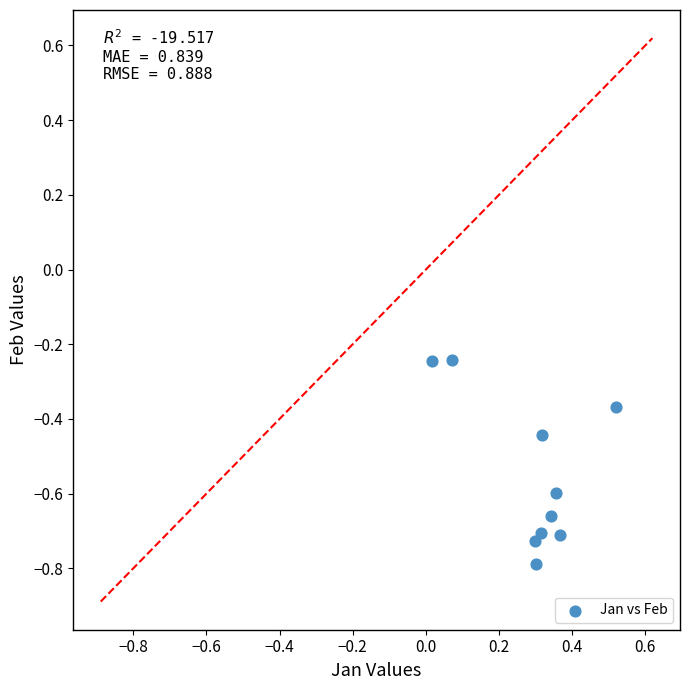

What is the average Y value?

-0.5